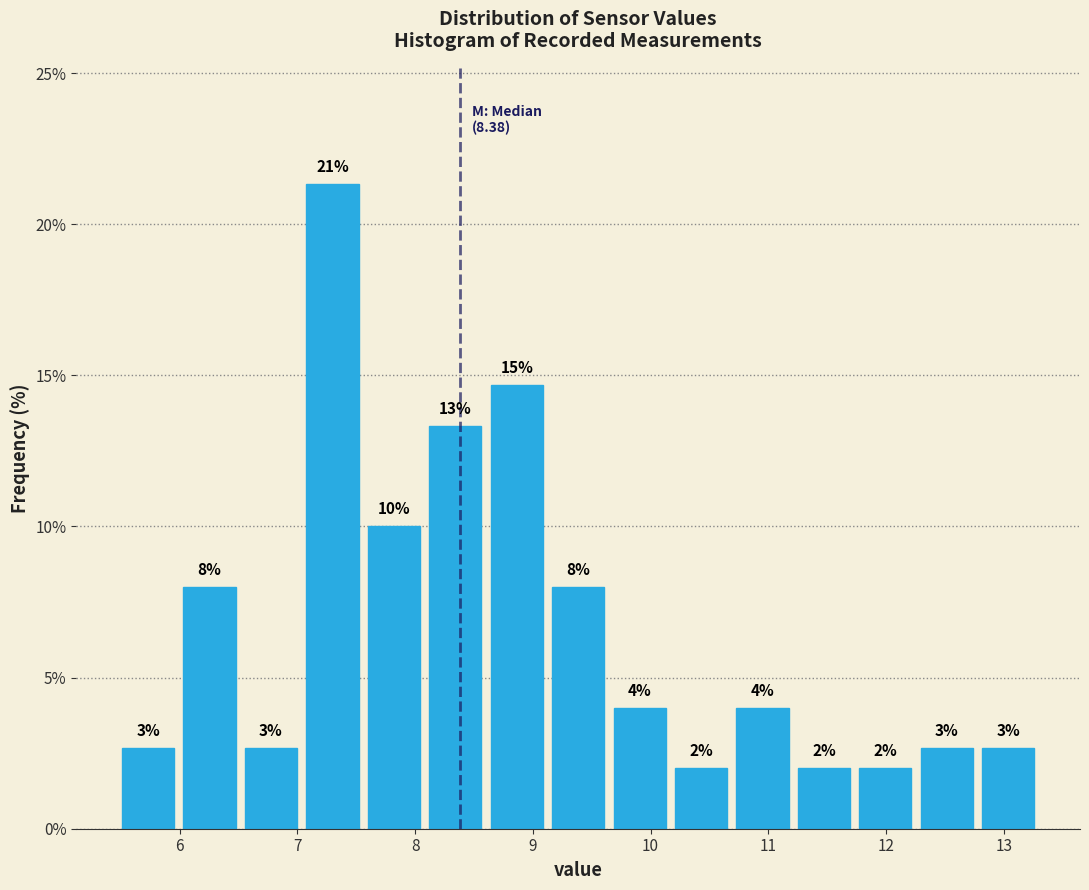

Over which range of the x-axis is the bar tallest?

7.0 to 7.6